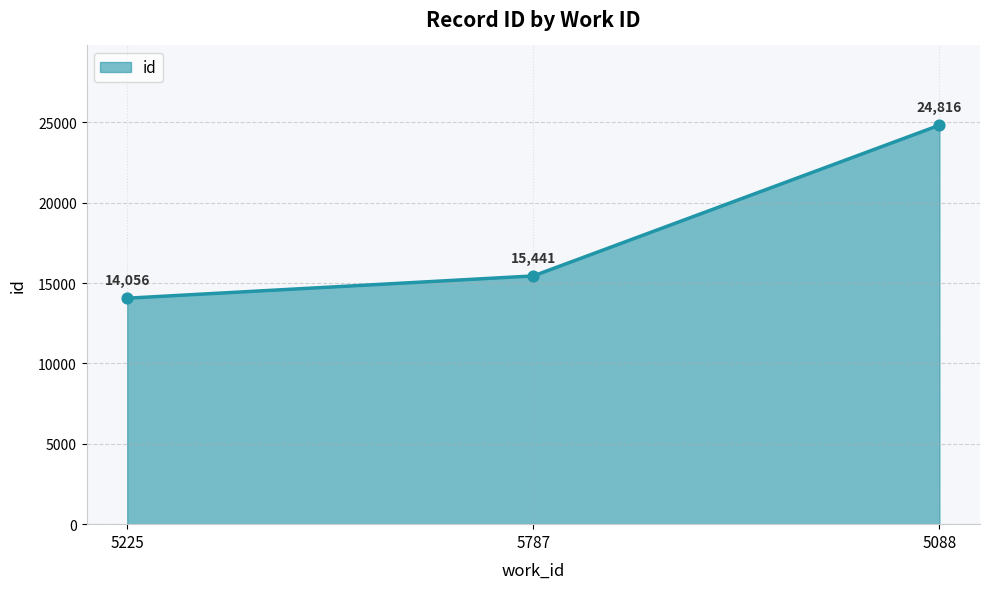

What is the change in value from 5225 to 5787?

+1385